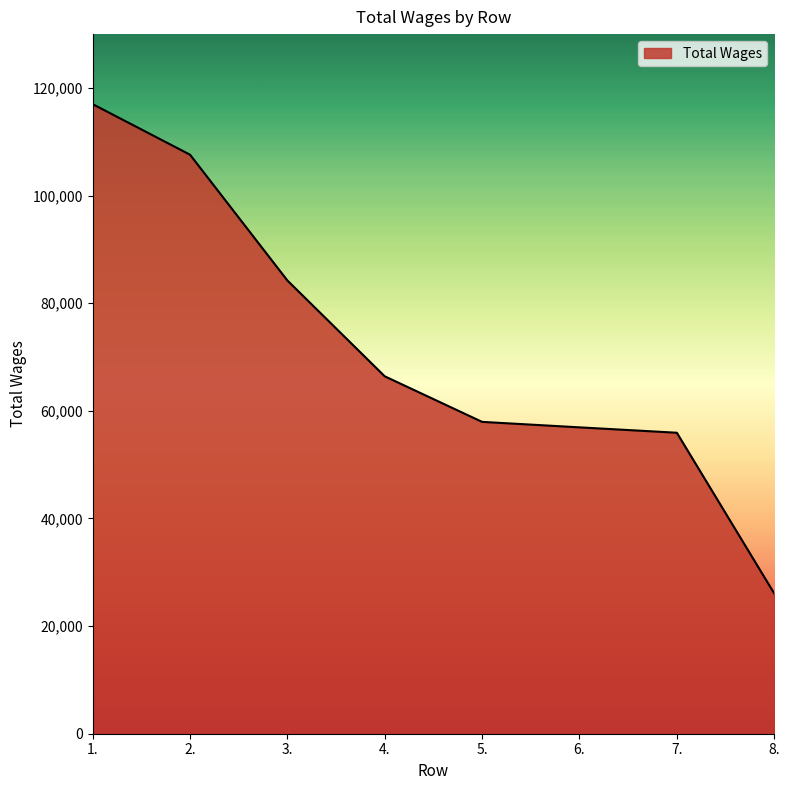

Reading left to right, transcribe all the data shown in this chart.

1.=116990	2.=107594	3.=84220	4.=66412	5.=57946	6.=56929	7.=55928	8.=26079